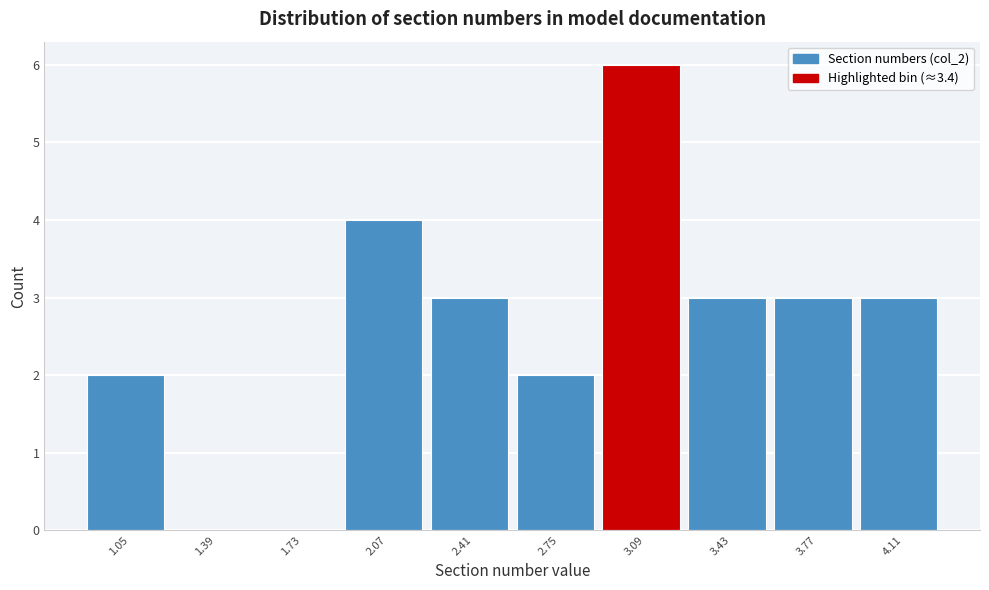

Reading left to right, transcribe all the data shown in this chart.

1.05=2	1.39=0	1.73=0	2.07=4	2.41=3	2.75=2	3.09=6	3.43=3	3.77=3	4.11=3